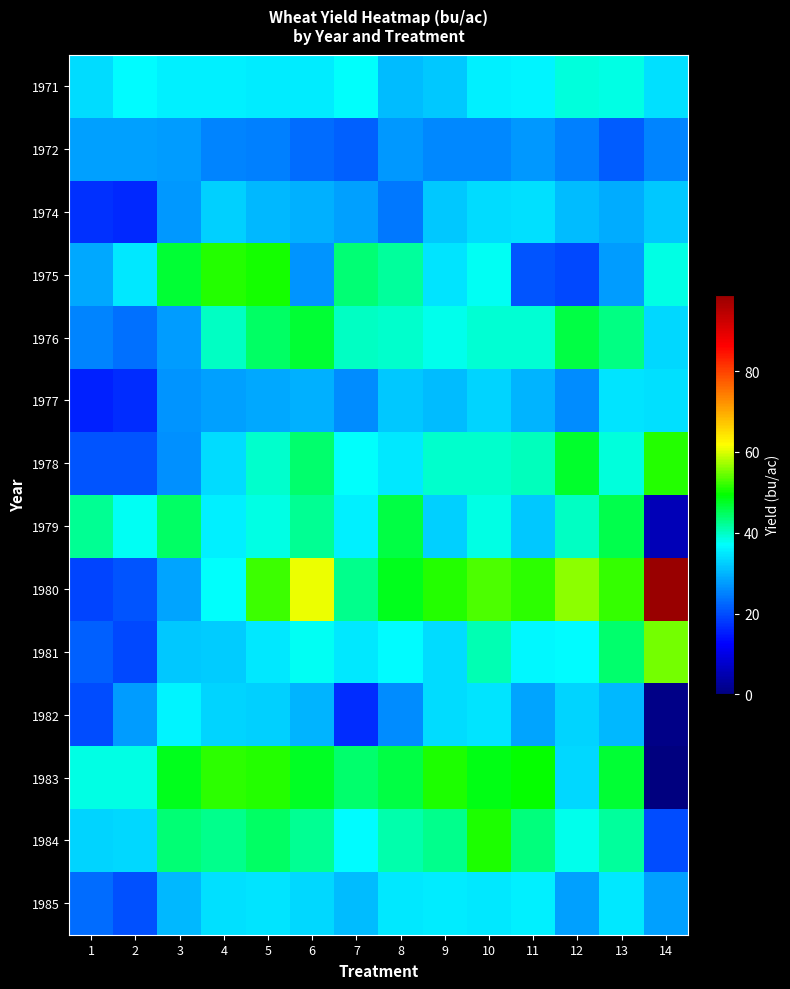

How many distinct data groups are displayed?

14